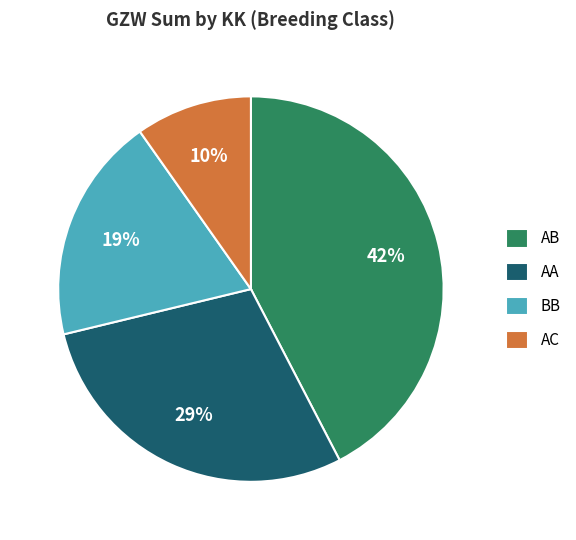

Which category has the smallest portion of the pie?

AC